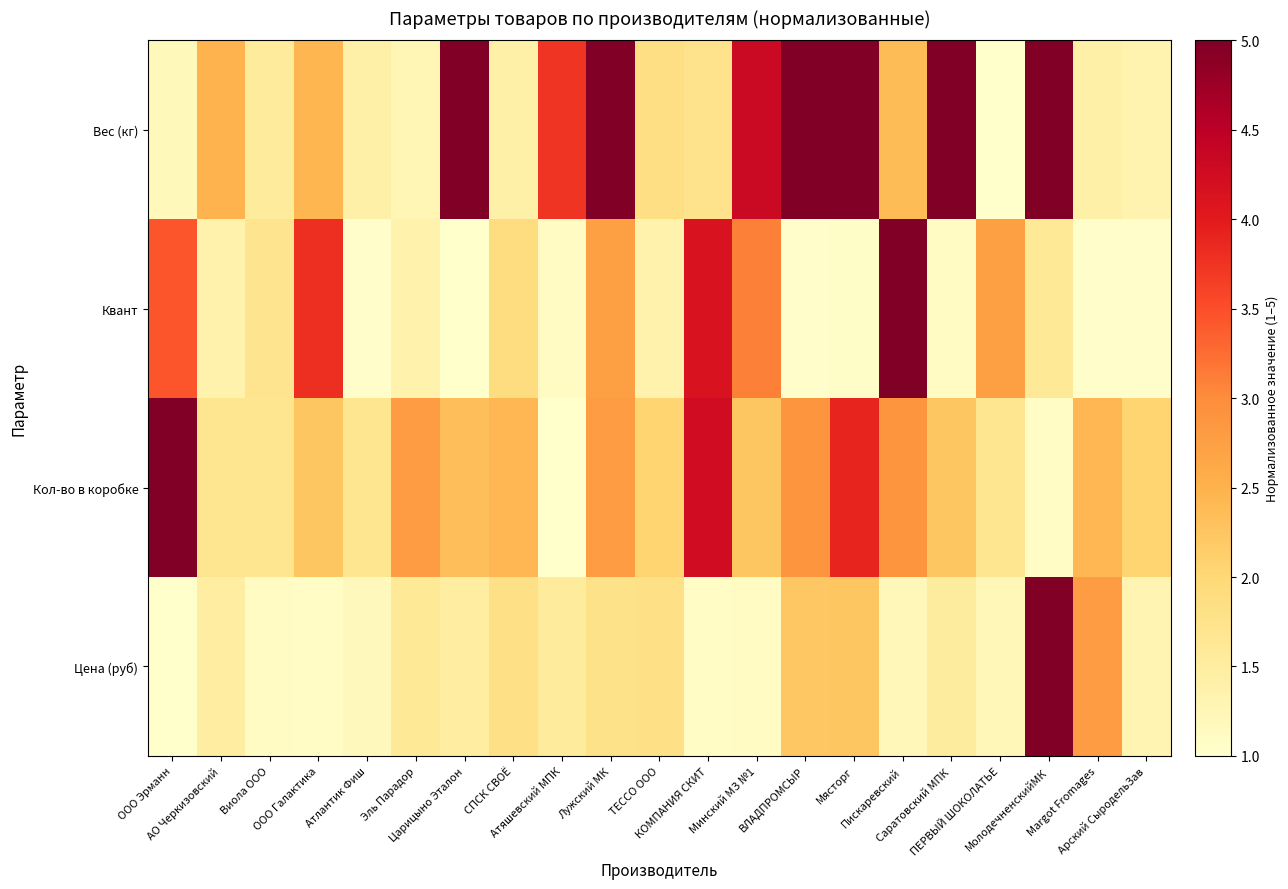

Reading left to right, what are all the values shown in this chart?

Вес (кг): ООО Эрманн=1.2	АО Черкизовский=2.5	Виола ООО=1.5	ООО Галактика=2.5	Атлантик Фиш=1.4	Эль Парадор=1.3	Царицыно Эталон=5.0	СПСК СВОЁ=1.4	Атяшевский МПК=3.7	Лужский МК=5.0	ТЕССО ООО=1.8	КОМПАНИЯ СКИТ=1.7	Минский МЗ №1=4.3	ВЛАДПРОМСЫР=5.0	Мясторг=5.0	Пискаревский=2.4	Саратовский МПК=5.0	ПЕРВЫЙ ШОКОЛАТЬЕ=1.0	МолодечненскийМК=5.0	Margot Fromages=1.4	Арский СыродельЗав=1.3
Квант: ООО Эрманн=3.4	АО Черкизовский=1.4	Виола ООО=1.7	ООО Галактика=3.8	Атлантик Фиш=1.0	Эль Парадор=1.4	Царицыно Эталон=1.0	СПСК СВОЁ=1.9	Атяшевский МПК=1.1	Лужский МК=2.7	ТЕССО ООО=1.4	КОМПАНИЯ СКИТ=4.1	Минский МЗ №1=3.1	ВЛАДПРОМСЫР=1.0	Мясторг=1.1	Пискаревский=5.0	Саратовский МПК=1.1	ПЕРВЫЙ ШОКОЛАТЬЕ=2.7	МолодечненскийМК=1.6	Margot Fromages=1.0	Арский СыродельЗав=1.0
Кол-во в коробке: ООО Эрманн=5.0	АО Черкизовский=1.7	Виола ООО=1.7	ООО Галактика=2.2	Атлантик Фиш=1.7	Эль Парадор=2.8	Царицыно Эталон=2.3	СПСК СВОЁ=2.4	Атяшевский МПК=1.0	Лужский МК=2.8	ТЕССО ООО=2.1	КОМПАНИЯ СКИТ=4.3	Минский МЗ №1=2.2	ВЛАДПРОМСЫР=2.9	Мясторг=3.9	Пискаревский=2.9	Саратовский МПК=2.2	ПЕРВЫЙ ШОКОЛАТЬЕ=1.7	МолодечненскийМК=1.1	Margot Fromages=2.4	Арский СыродельЗав=2.1
Цена (руб): ООО Эрманн=1.0	АО Черкизовский=1.5	Виола ООО=1.1	ООО Галактика=1.1	Атлантик Фиш=1.2	Эль Парадор=1.6	Царицыно Эталон=1.5	СПСК СВОЁ=1.8	Атяшевский МПК=1.6	Лужский МК=1.8	ТЕССО ООО=1.8	КОМПАНИЯ СКИТ=1.1	Минский МЗ №1=1.1	ВЛАДПРОМСЫР=2.2	Мясторг=2.2	Пискаревский=1.2	Саратовский МПК=1.5	ПЕРВЫЙ ШОКОЛАТЬЕ=1.2	МолодечненскийМК=5.0	Margot Fromages=2.8	Арский СыродельЗав=1.3